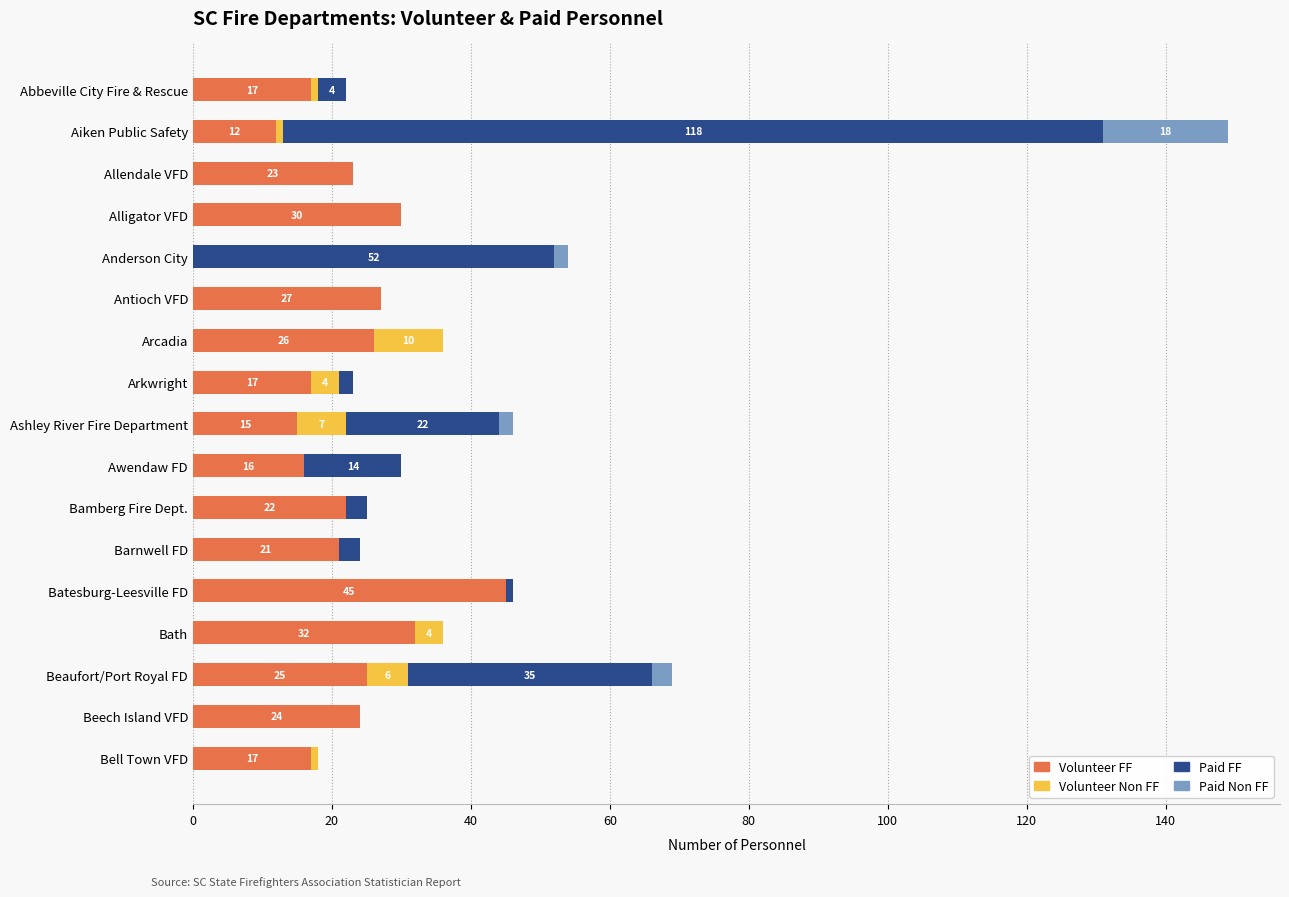

What is the maximum value for Volunteer FF?

45